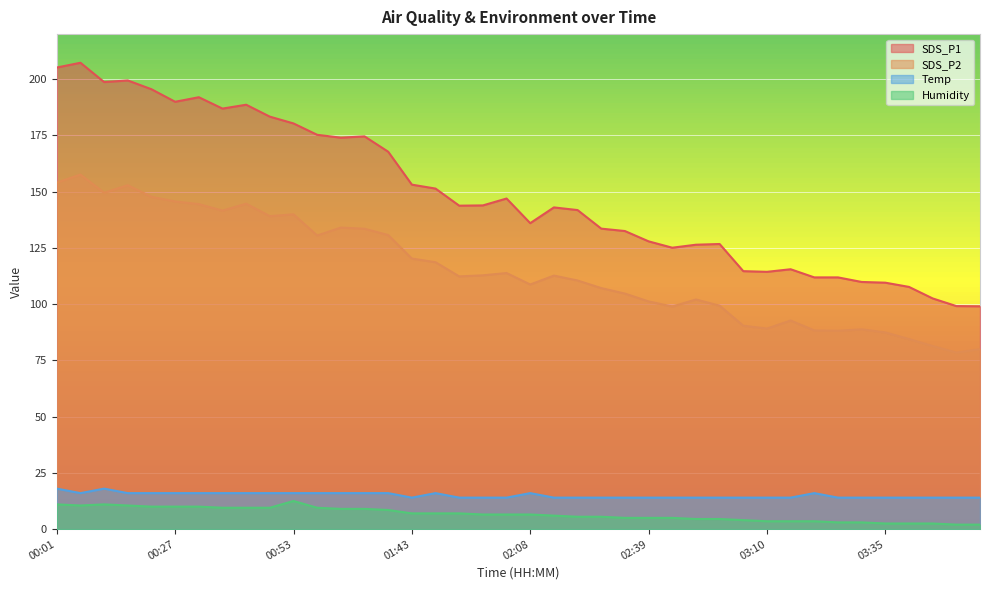

At how many categories does at least one series exceed 165?

15